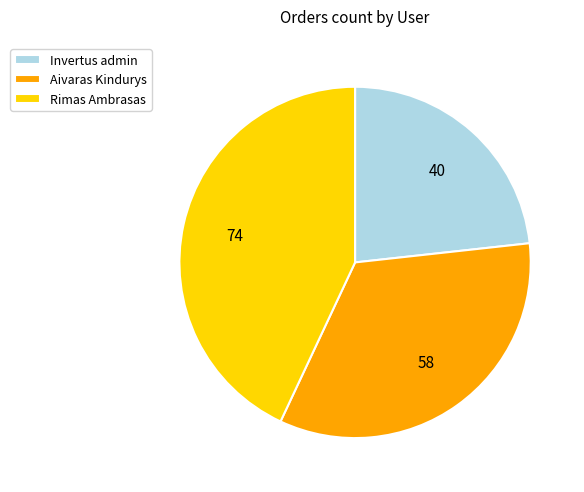

Count the number of slices in the pie.

3